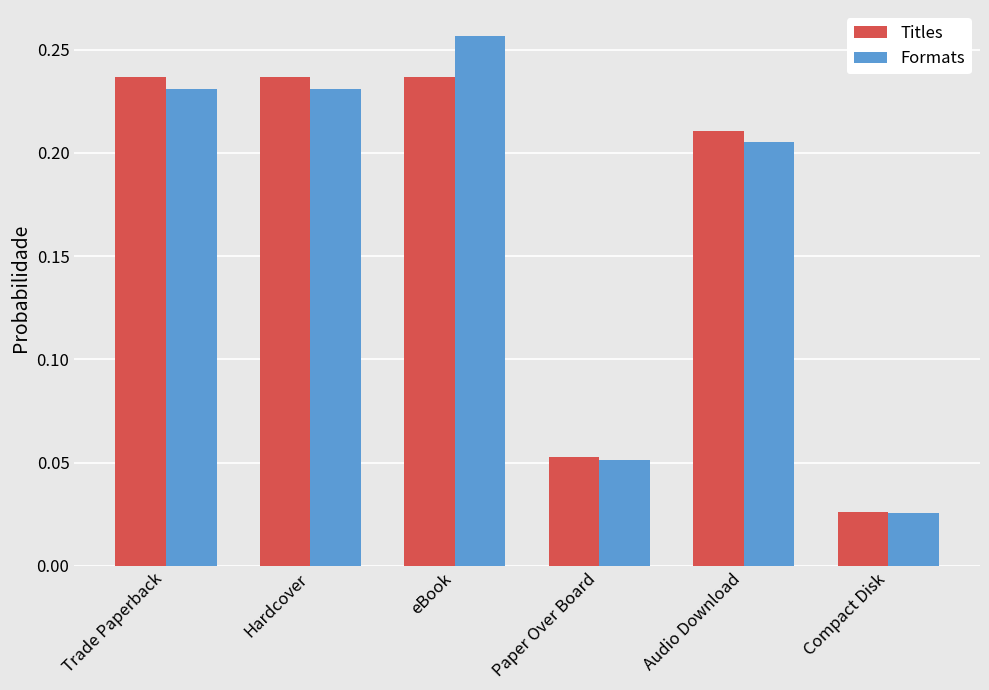

Count the number of data series in this chart.

2